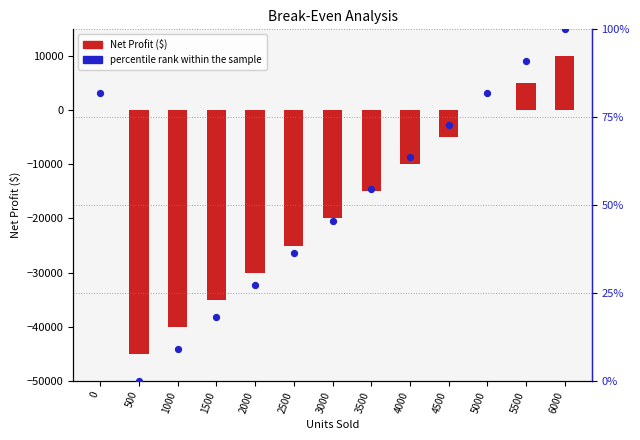

Which series has the largest total across all categories?

percentile rank within the sample